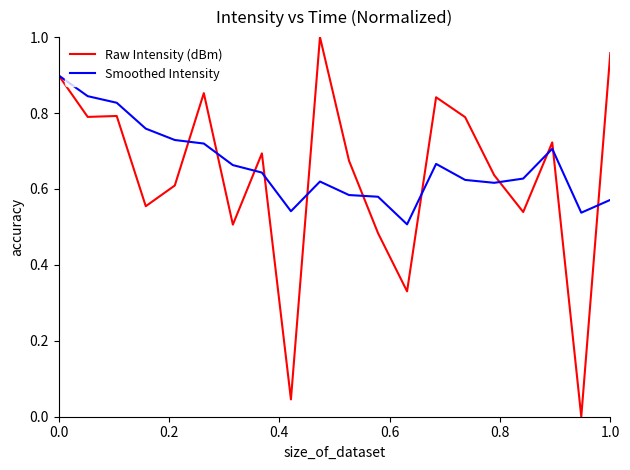

Rank the series by their maximum value, from lowest to highest.

Smoothed Intensity, Raw Intensity (dBm)